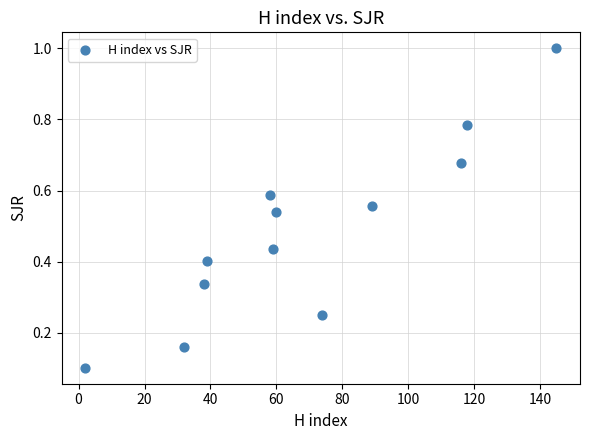

What is the range of X values (max minus min)?

143.0